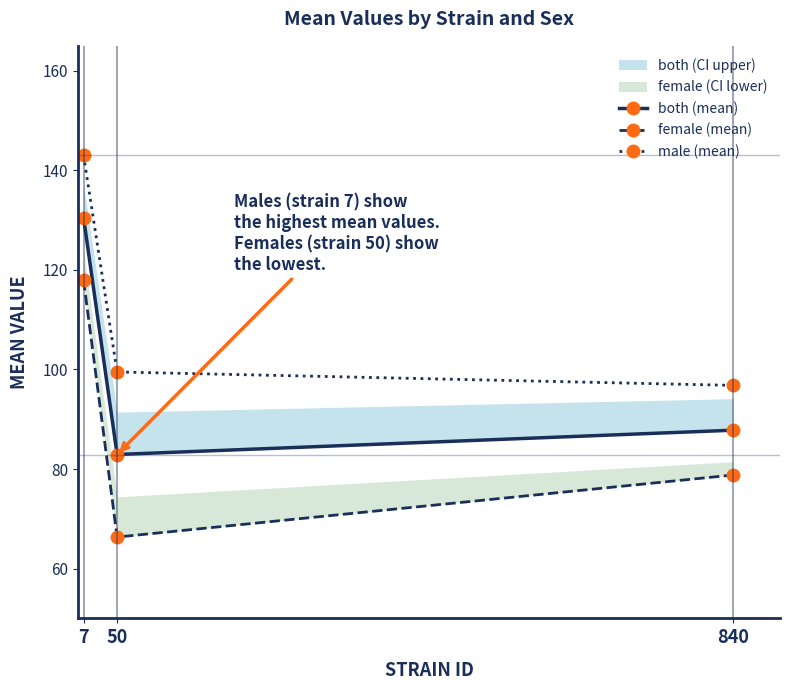

Rank the series at 840 from lowest to highest value.

female (mean), both (mean), male (mean)